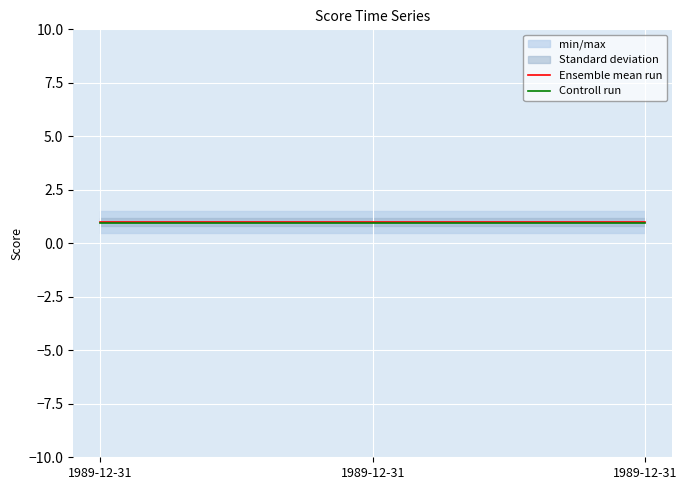

What is the sum of the Ensemble mean run values at 1989-12-31 and 1989-12-31?

2.0